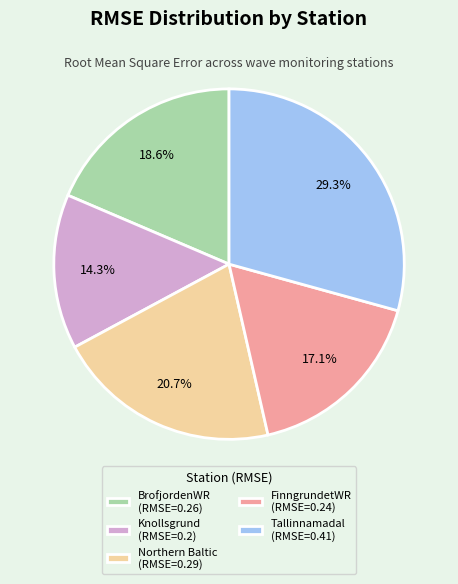

How many slices are in this pie chart?

5